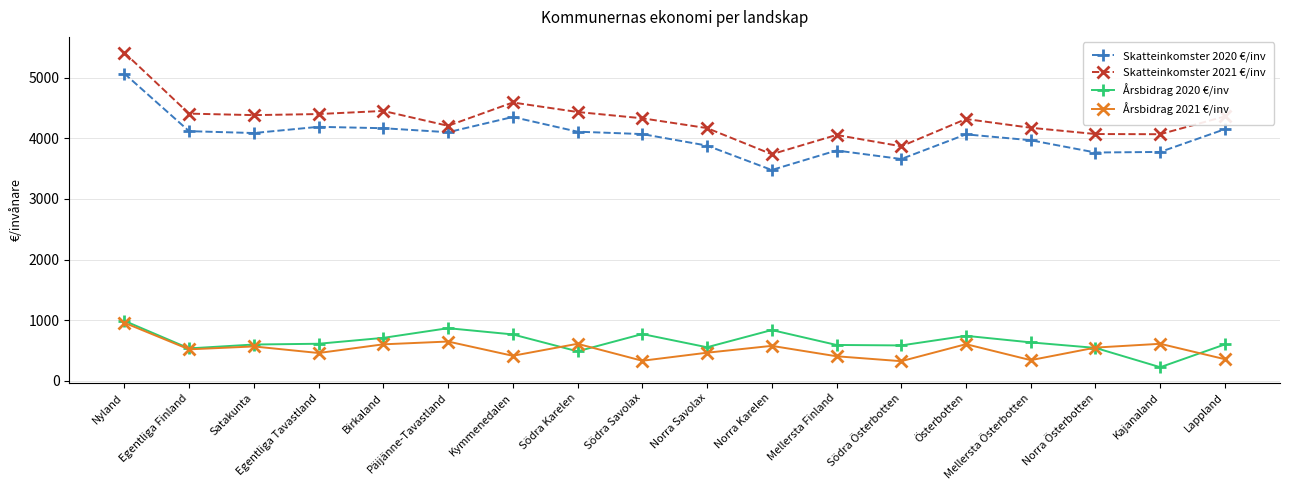

At Kajanaland, list the series in order from smallest to largest.

Årsbidrag 2020 €/inv, Årsbidrag 2021 €/inv, Skatteinkomster 2020 €/inv, Skatteinkomster 2021 €/inv